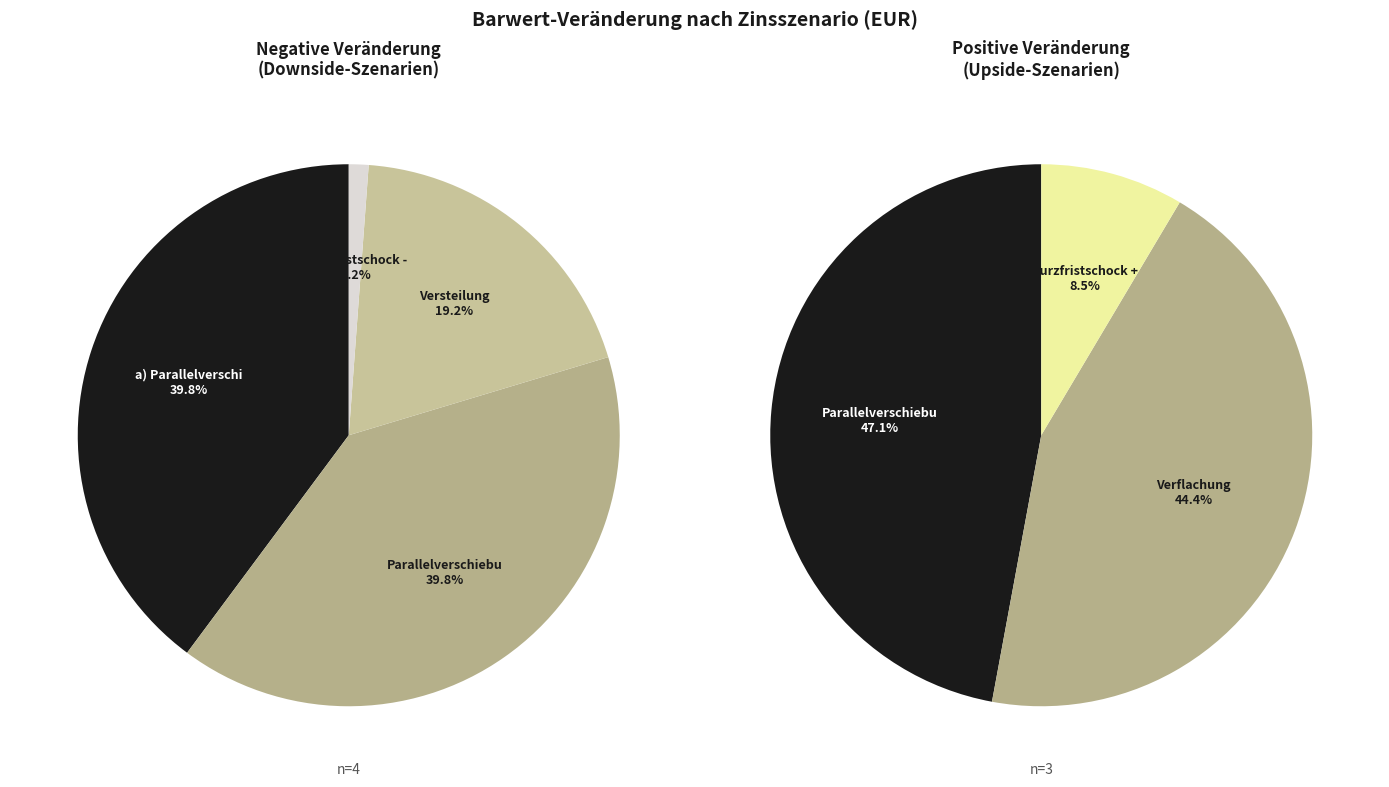

What portion of the pie excludes h) Kurzfristschock +?

91.5%